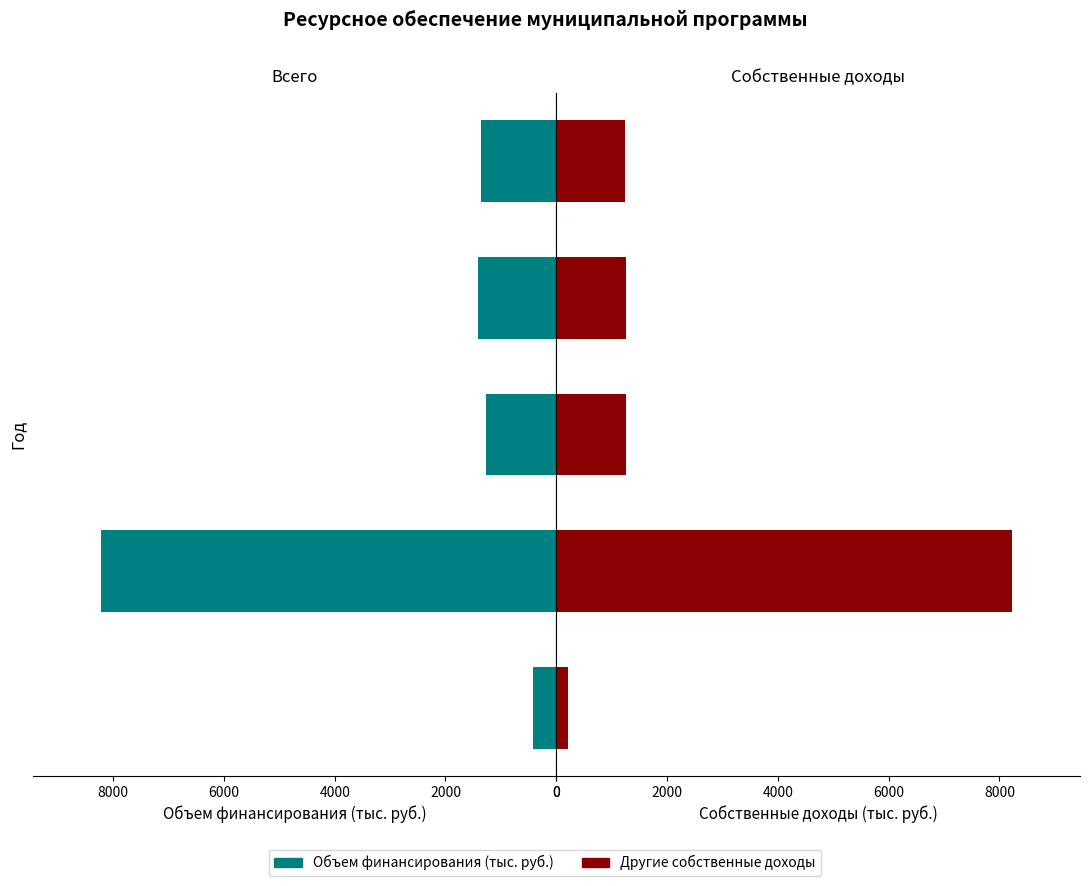

What is the difference between the maximum and second lowest values in the Объем финансирования (тыс. руб.) series?

6951.1